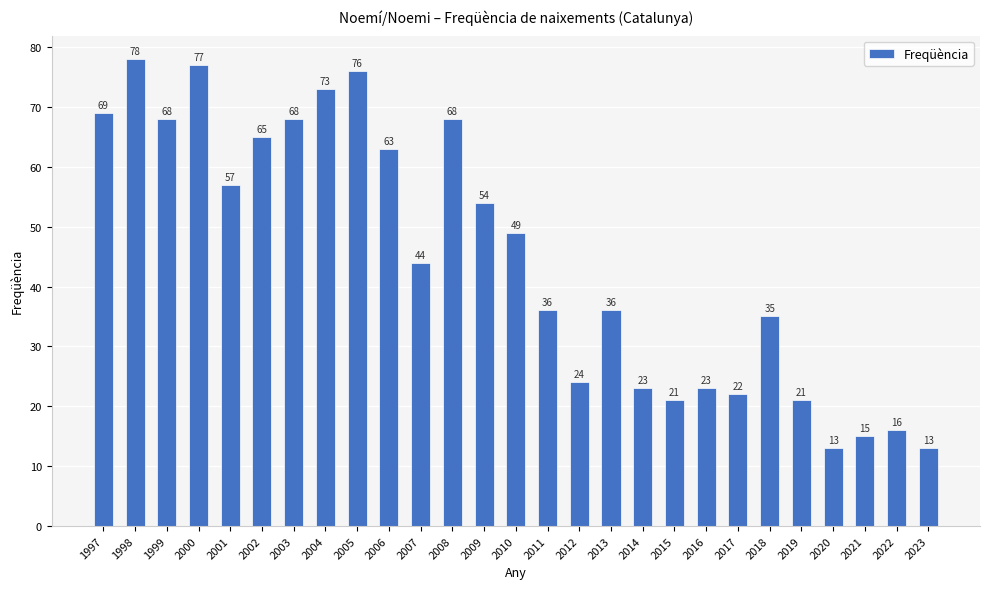

What is the difference between the second highest and minimum values?

64